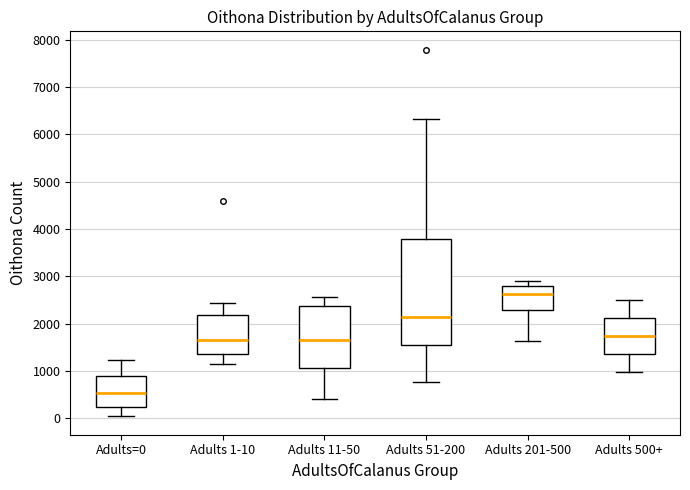

Reading left to right, transcribe this box plot: for each box, give where its median line is, the range the box spans, and where its two whiskers end, as read against the y-axis. The values are not printed on the chart, so give them approximately, as read against the axis.

Adults=0: median 500, box 200 to 900, whiskers 0 to 1200
Adults 1-10: median 1700, box 1400 to 2200, whiskers 1100 to 2400
Adults 11-50: median 1700, box 1100 to 2400, whiskers 400 to 2600
Adults 51-200: median 2100, box 1600 to 3800, whiskers 800 to 6300
Adults 201-500: median 2600, box 2300 to 2800, whiskers 1600 to 2900
Adults 500+: median 1700, box 1400 to 2100, whiskers 1000 to 2500